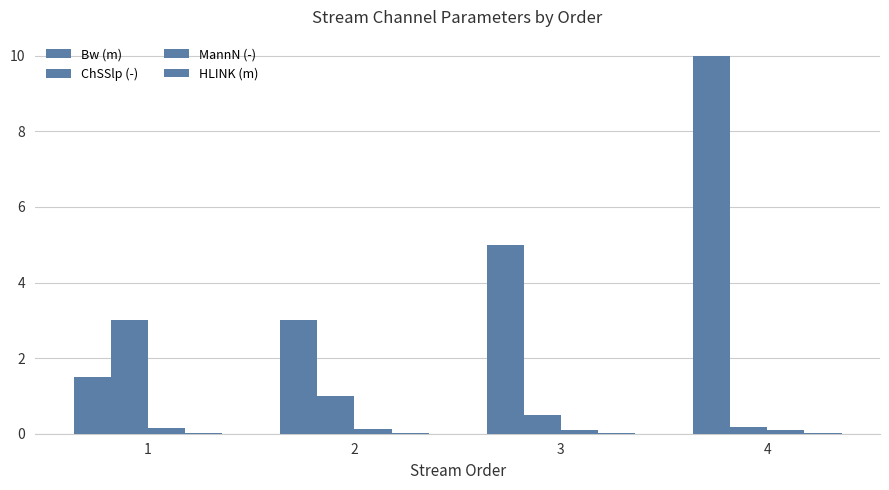

Reading right to left, transcribe all the data shown in this chart.

Bw (m): 10.0	5.0	3.0	1.5
ChSSlp (-): 0.2	0.5	1.0	3.0
MannN (-): 0.1	0.1	0.1	0.1
HLINK (m): 0.0	0.0	0.0	0.0